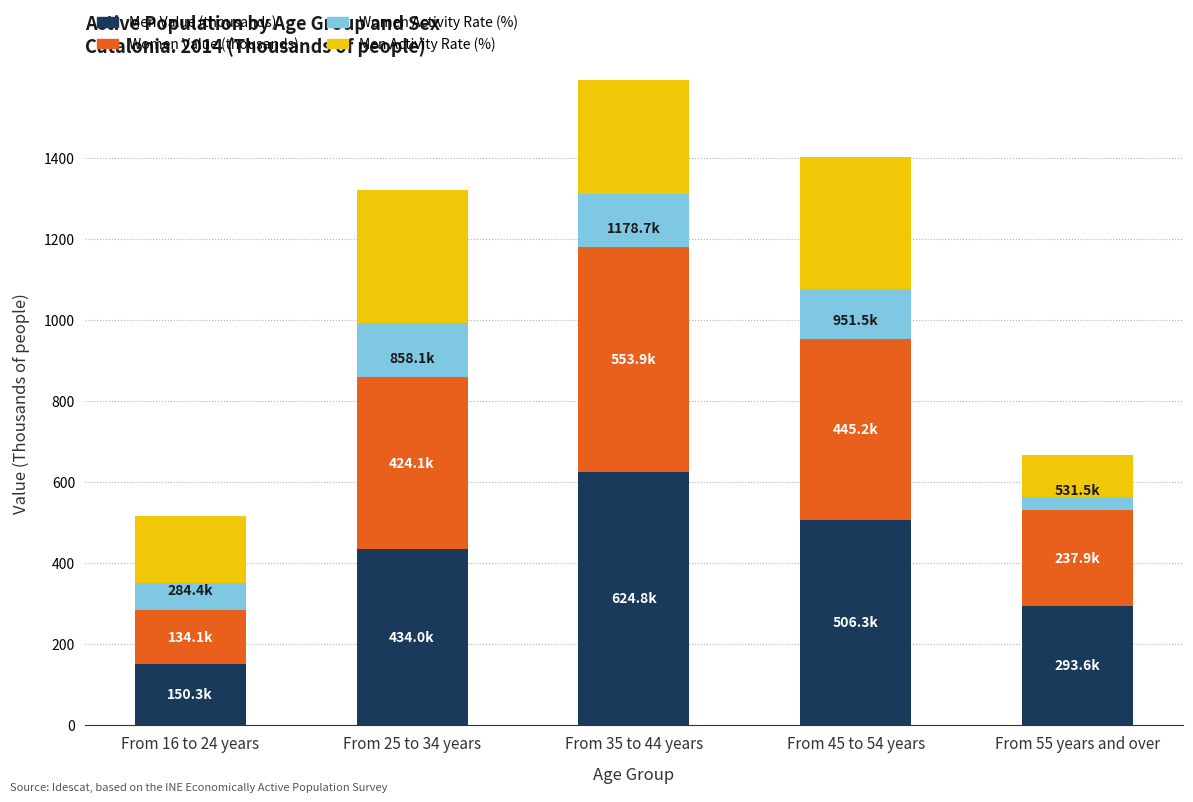

Which series has the largest total across all categories?

Men Value (thousands)